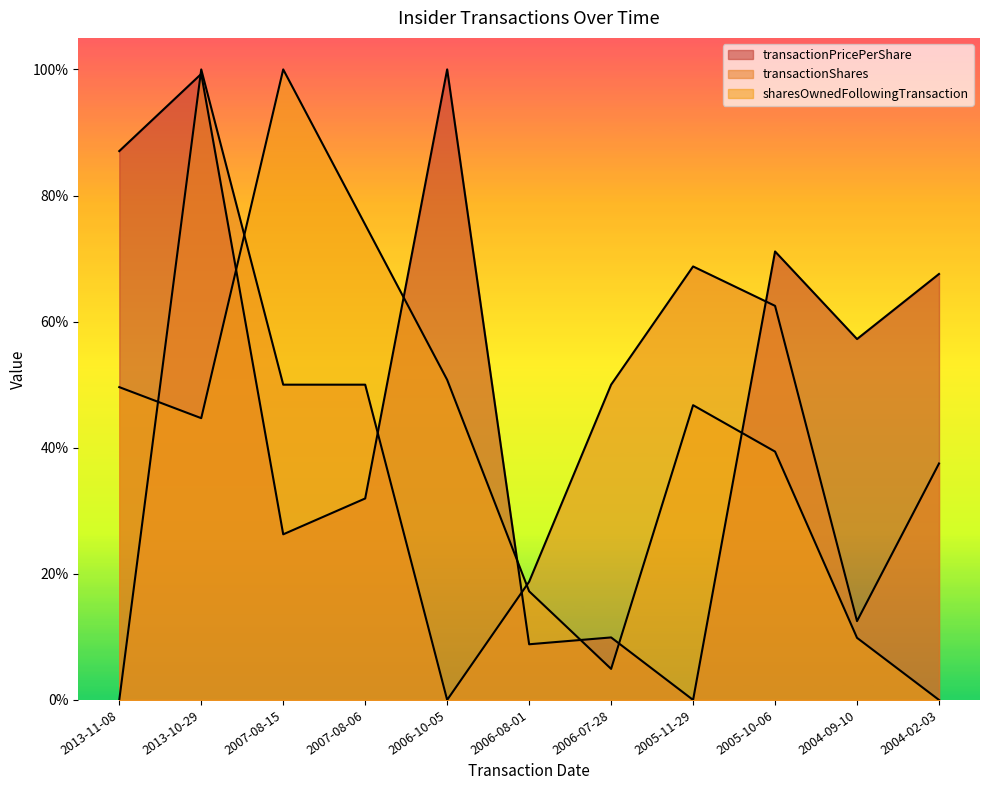

True or false: transactionShares has a value of 0.0 at 2006-10-05.

True